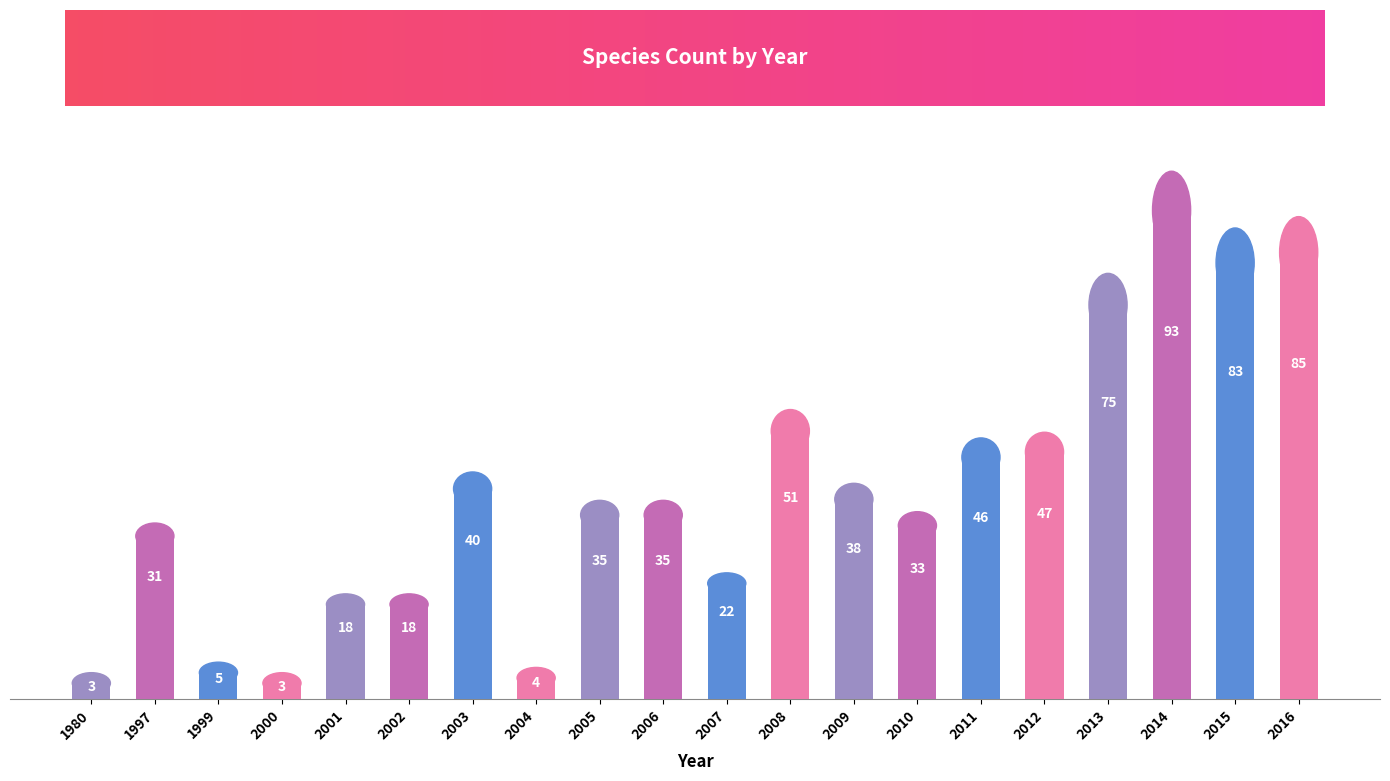

Are the bars grouped side by side (vs. stacked)?

No